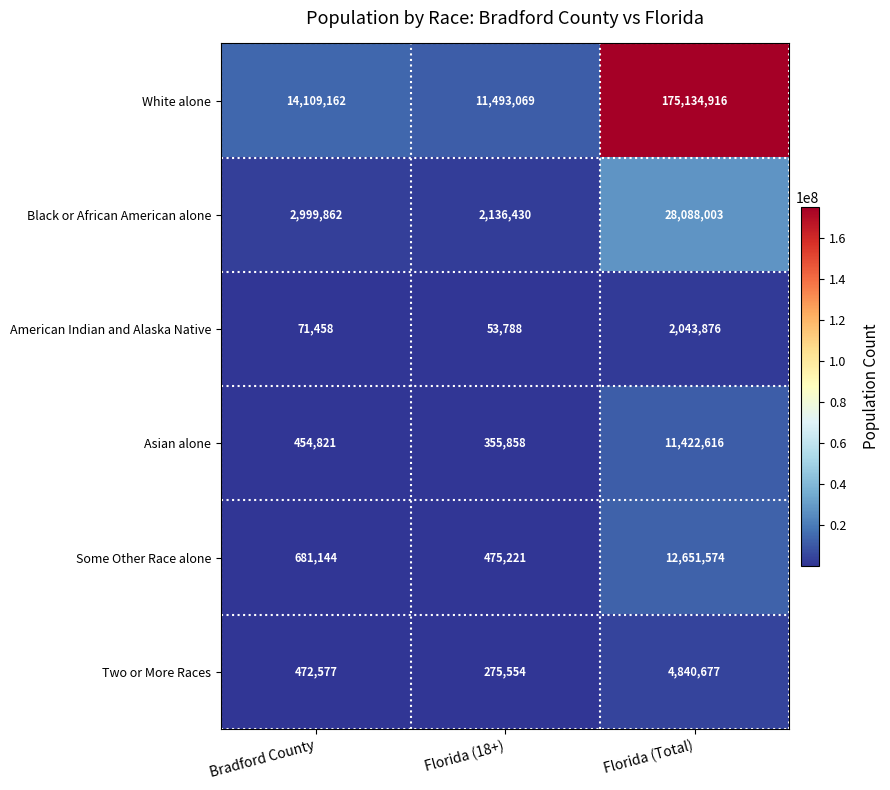

Which series has the largest range (max minus min)?

White alone